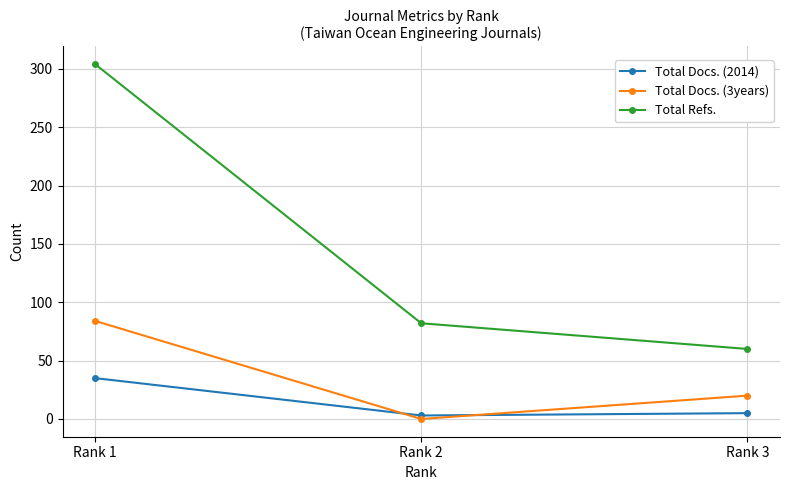

At which label does Total Refs. reach its minimum?

Rank 3